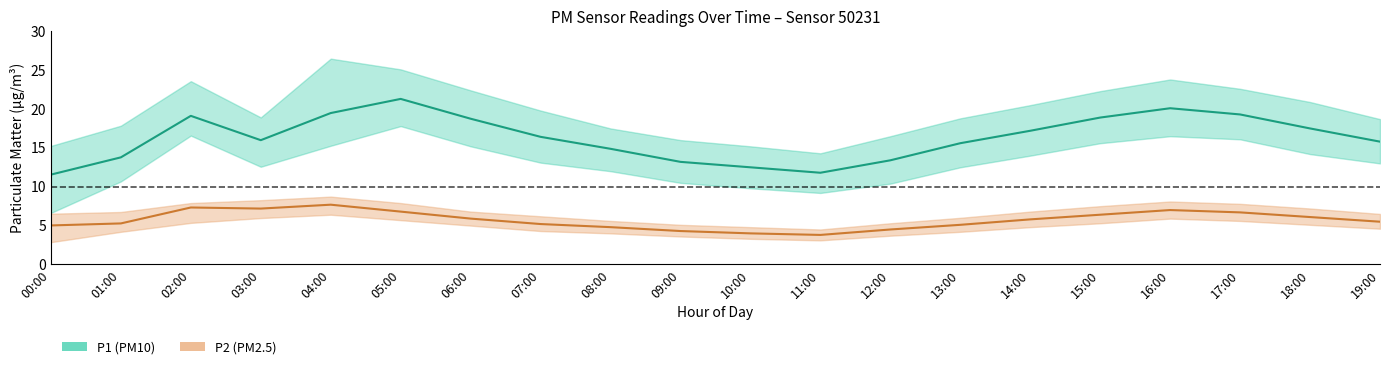

True or false: P1 (PM10) and P2 (PM2.5) cross at least once.

False